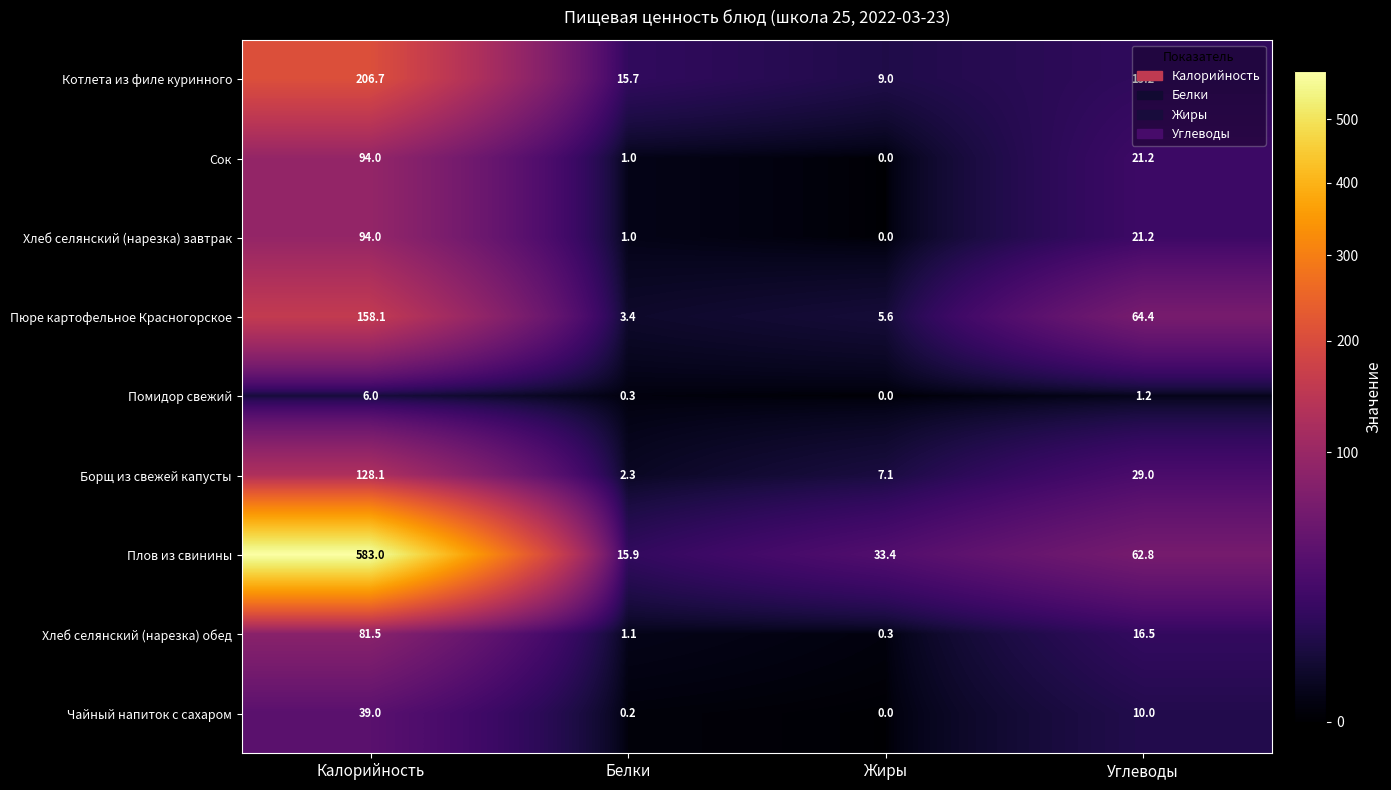

Which category has the lowest value across all series?

Жиры